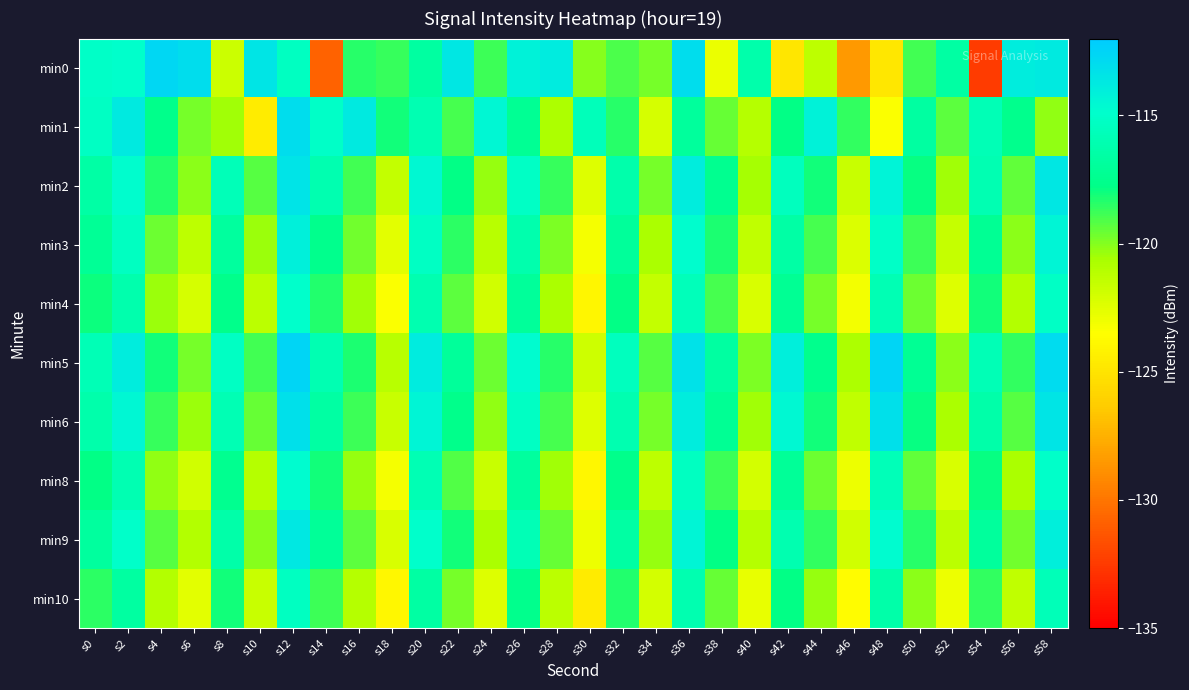

Which series has the widest spread of values?

min0